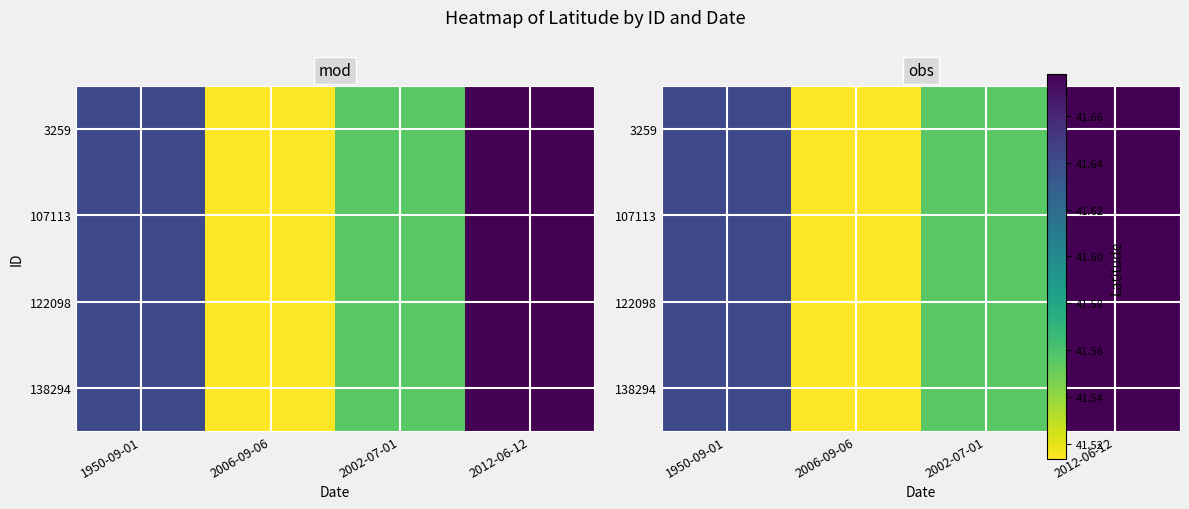

What is the total value across all series at 1950-09-01?

166.6